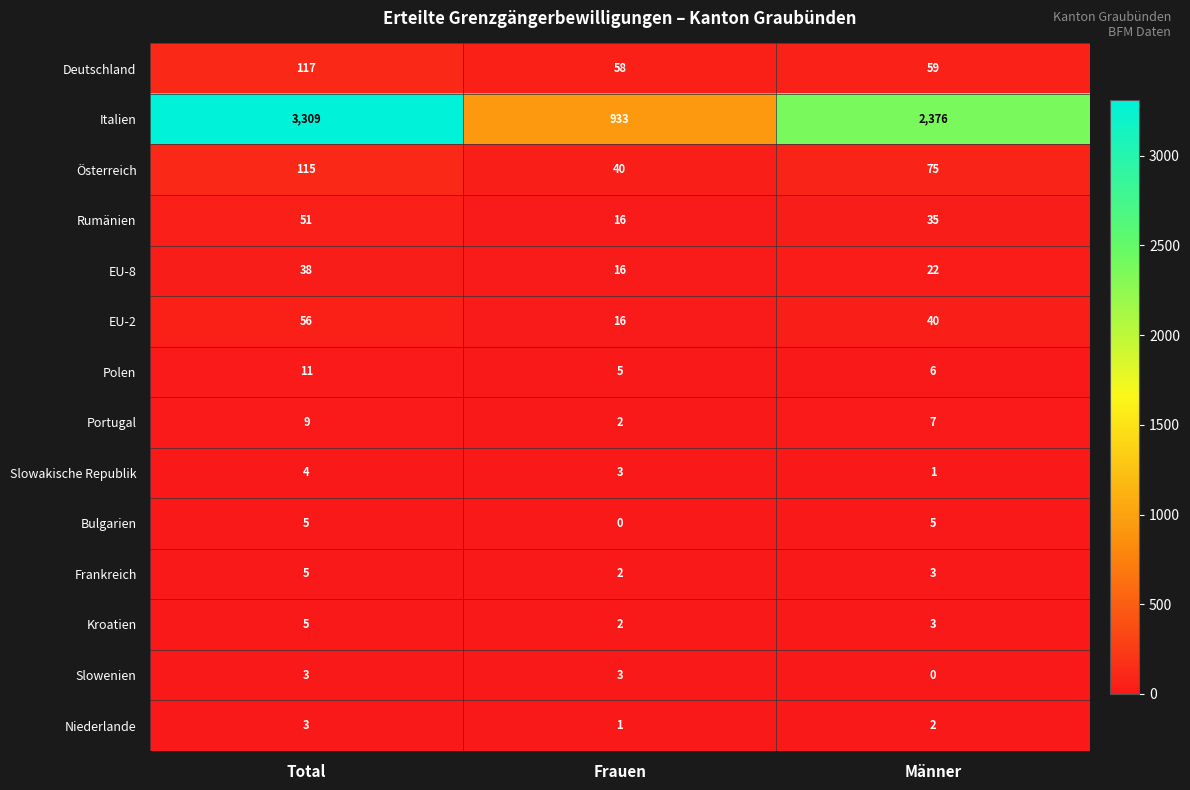

At which category does the chart reach its peak across all series?

Total